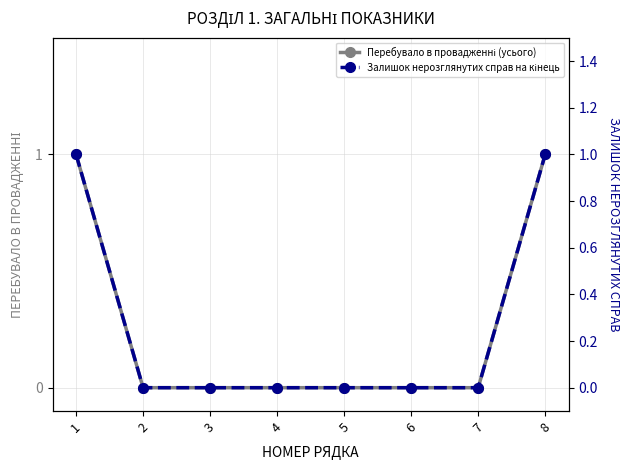

The value of Перебувало в провадженні (усього) at 7 is 0. True or false?

True